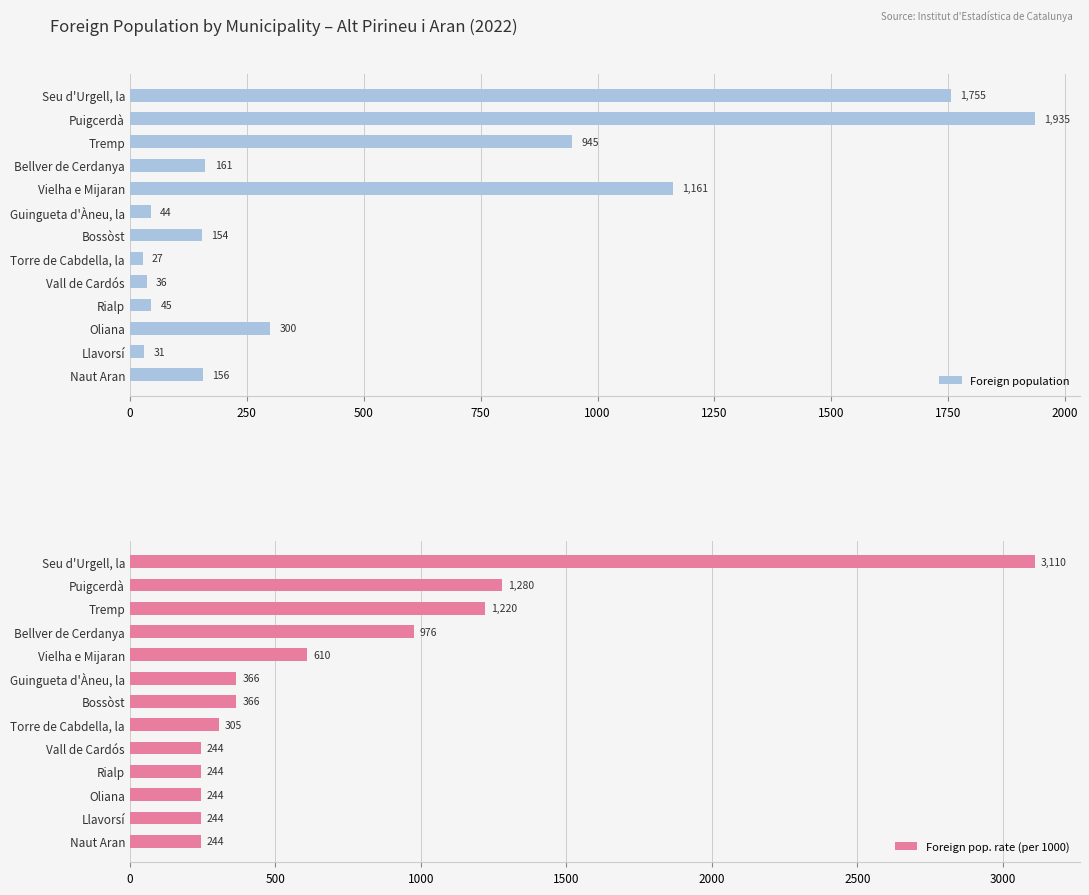

The Foreign population series shows 161 at Bellver de Cerdanya. True or false?

True